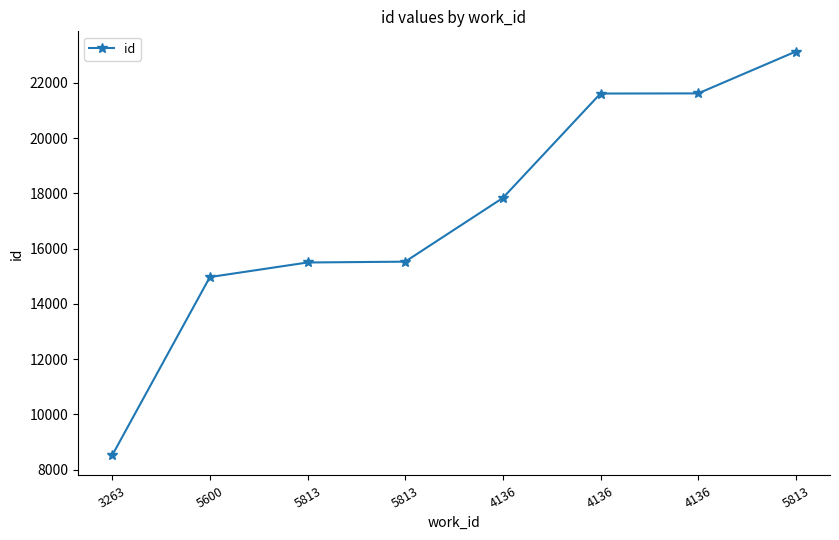

What is the label of the 8th point from the left?

5813